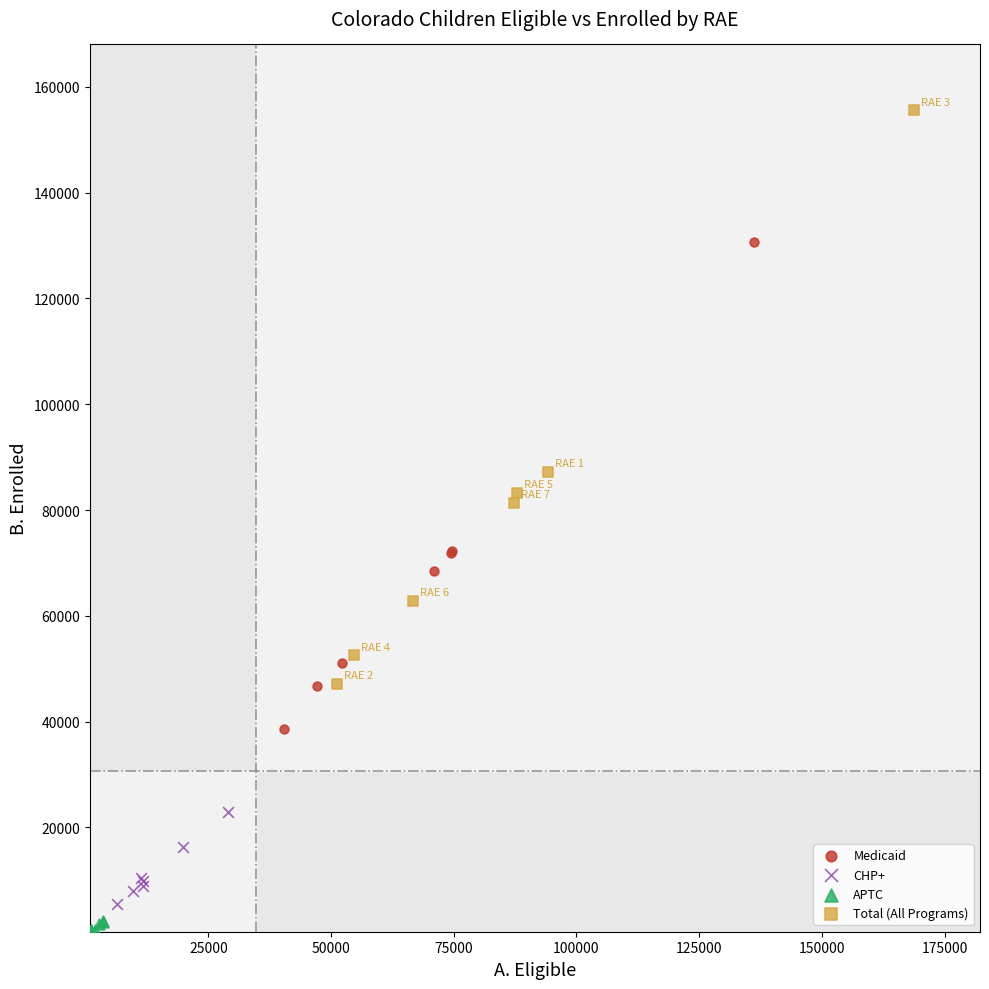

Which series reaches the minimum Y coordinate?

APTC